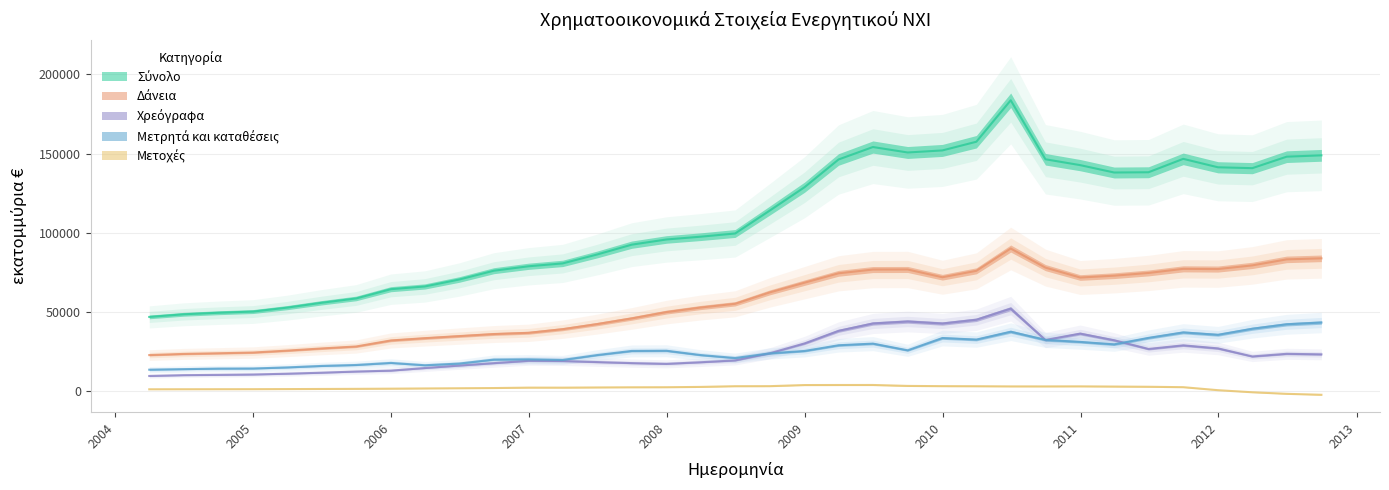

Rank the series by their maximum value, from highest to lowest.

Σύνολο, Δάνεια, Χρεόγραφα, Μετρητά και καταθέσεις, Μετοχές